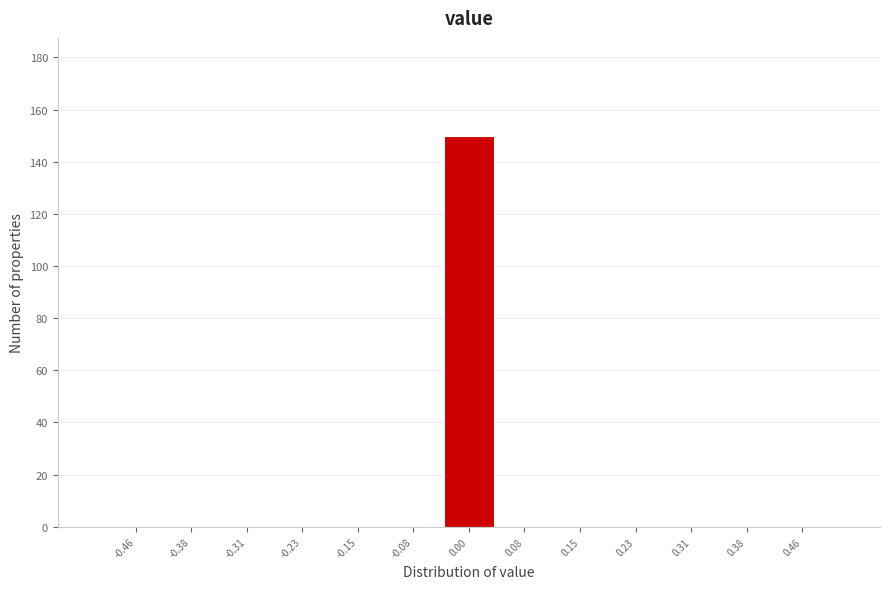

Reading left to right, list every bar in this chart as the range it spans on the x-axis followed by its height. Neither the bar edges nor the heights are printed on the chart, so give them approximately, as read against the axes.

-0.50 to -0.42: 0
-0.42 to -0.35: 0
-0.35 to -0.27: 0
-0.27 to -0.19: 0
-0.19 to -0.12: 0
-0.12 to -0.04: 0
-0.04 to 0.04: 150
0.04 to 0.12: 0
0.12 to 0.19: 0
0.19 to 0.27: 0
0.27 to 0.35: 0
0.35 to 0.42: 0
0.42 to 0.50: 0